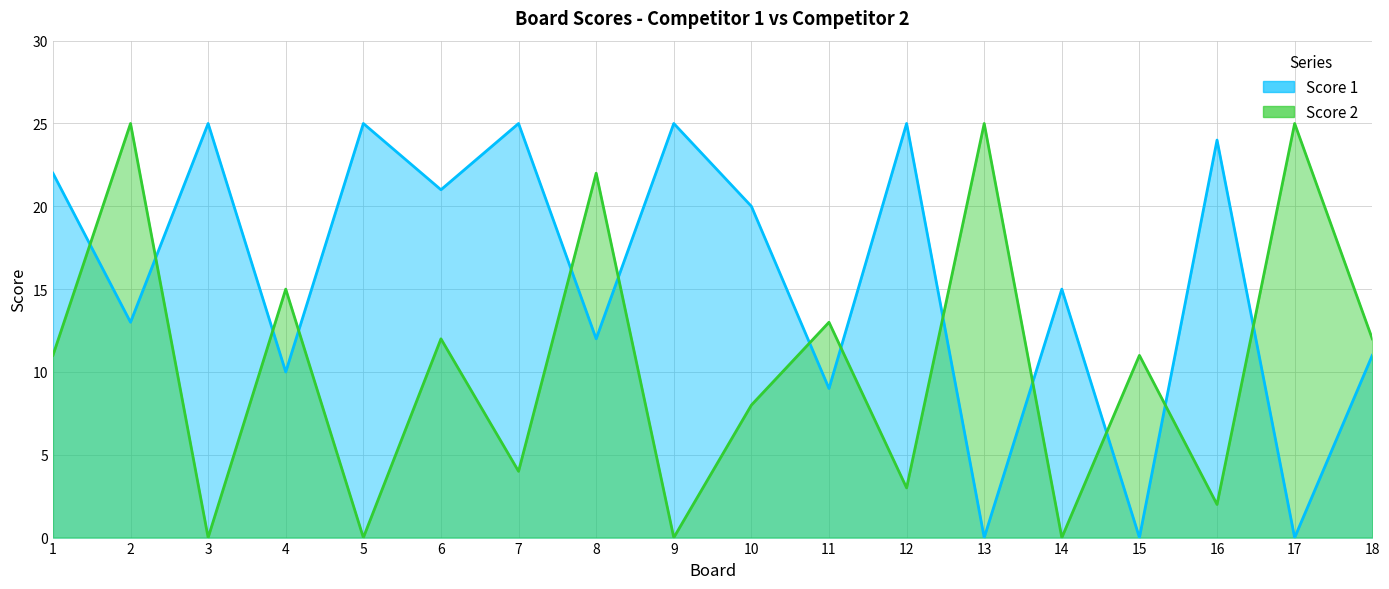

Rank the series at 2 from highest to lowest value.

Score 2, Score 1